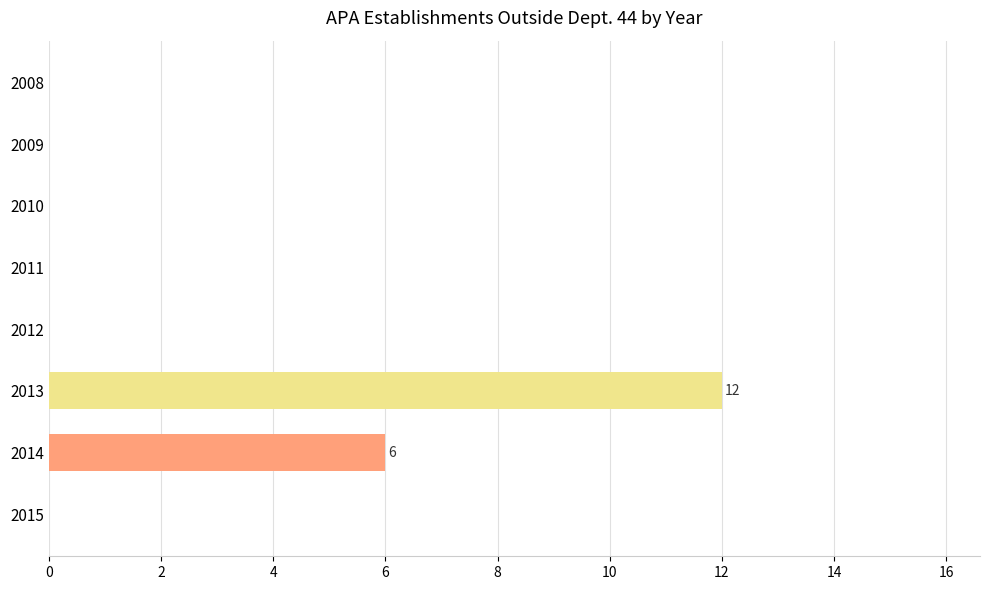

Reading top to bottom, transcribe all the data shown in this chart.

2008=0	2009=0	2010=0	2011=0	2012=0	2013=12	2014=6	2015=0